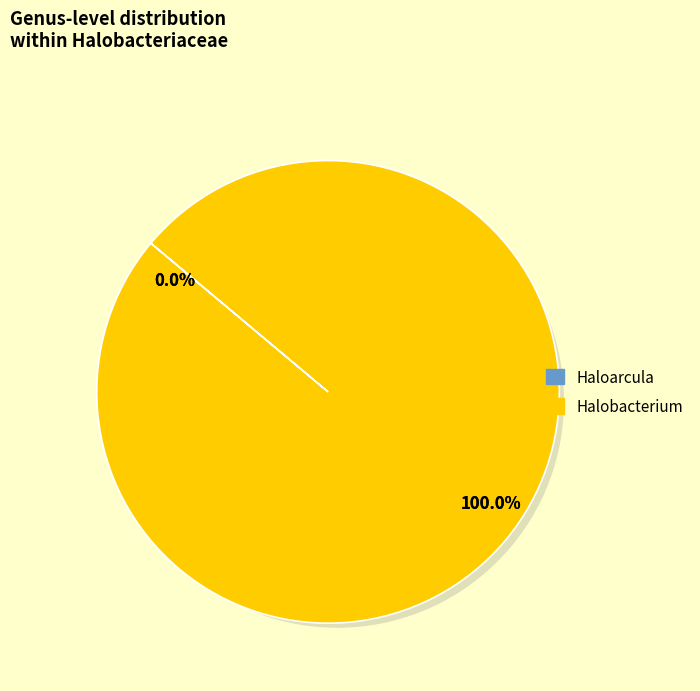

To the nearest percent, what percentage of the pie is Halobacterium?

100%